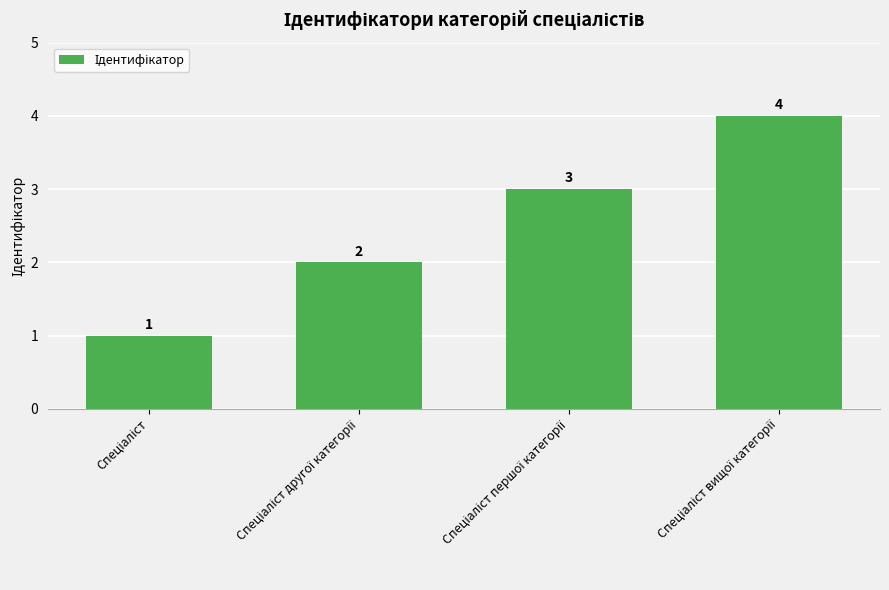

What is the difference between the maximum and minimum values?

3